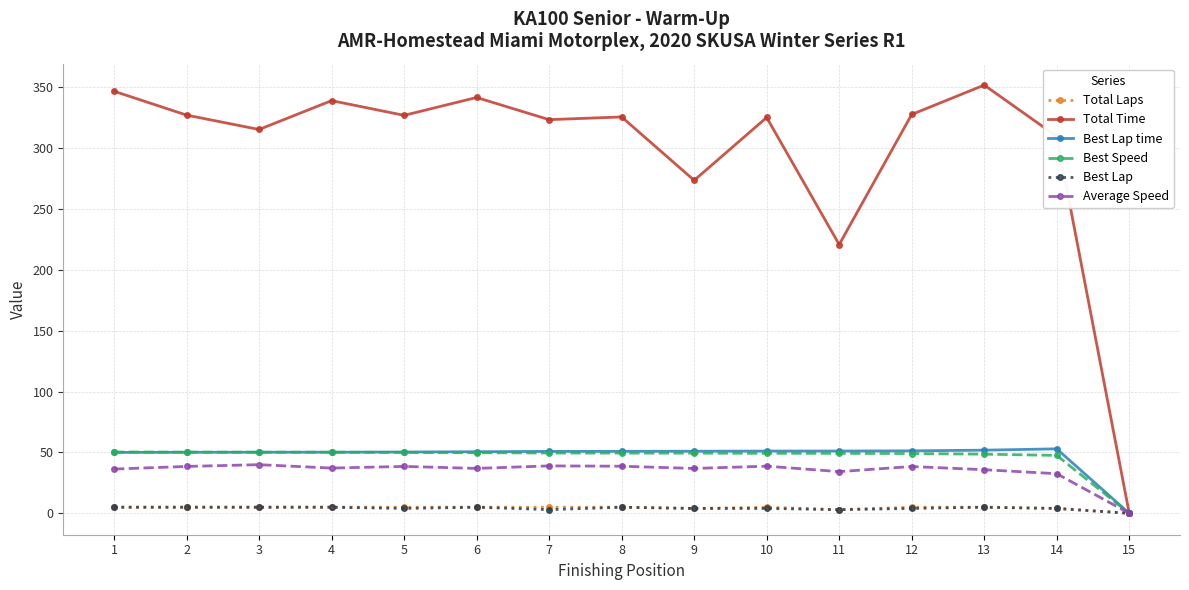

What is the difference between the Best Lap time values at 14 and 2?

2.8